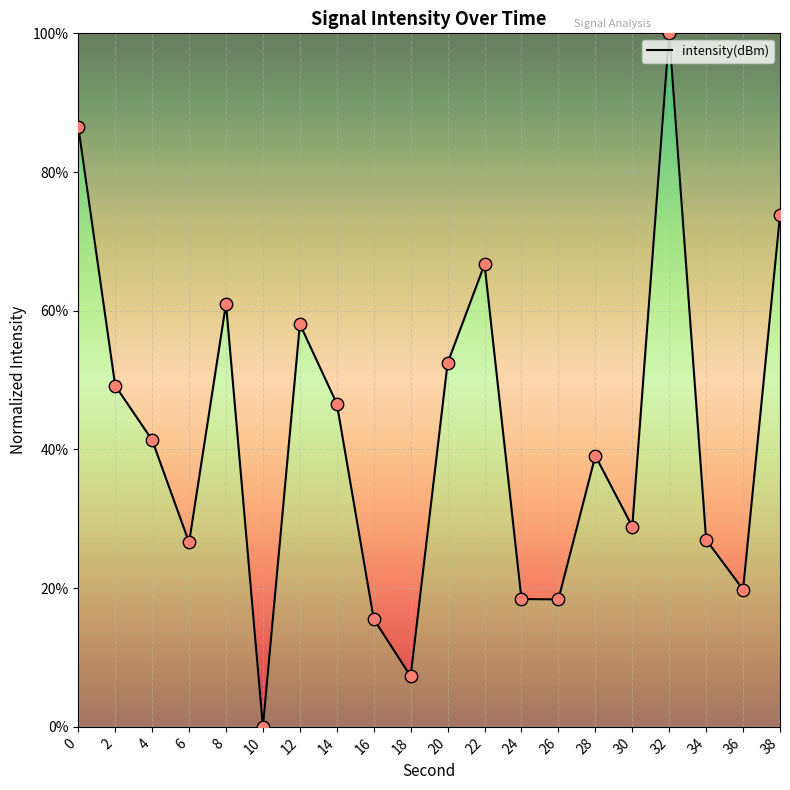

Approximately how many times larger is the value at 12 compared to 22?

0.9